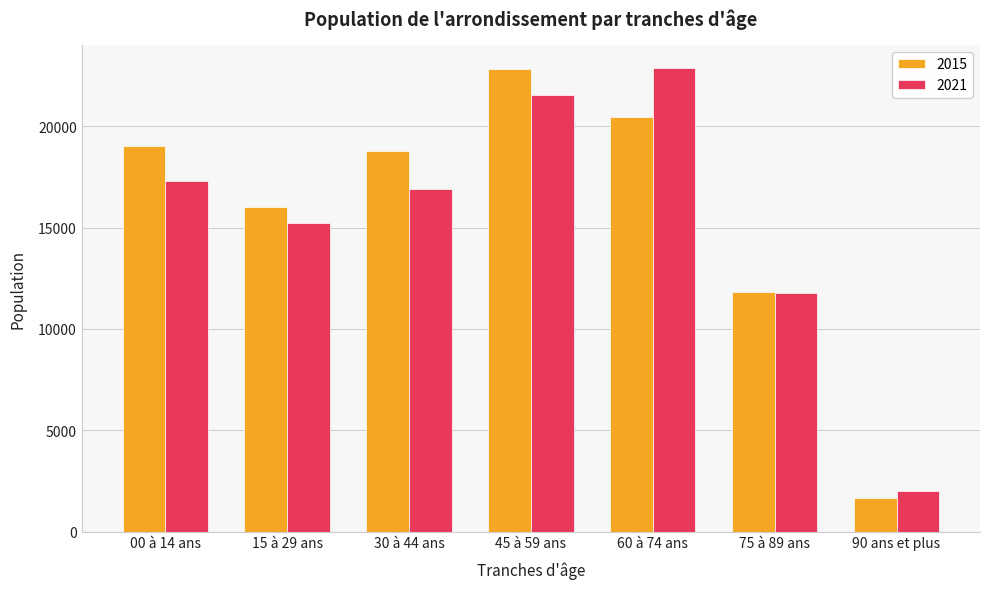

Does the chart contain any negative values?

No